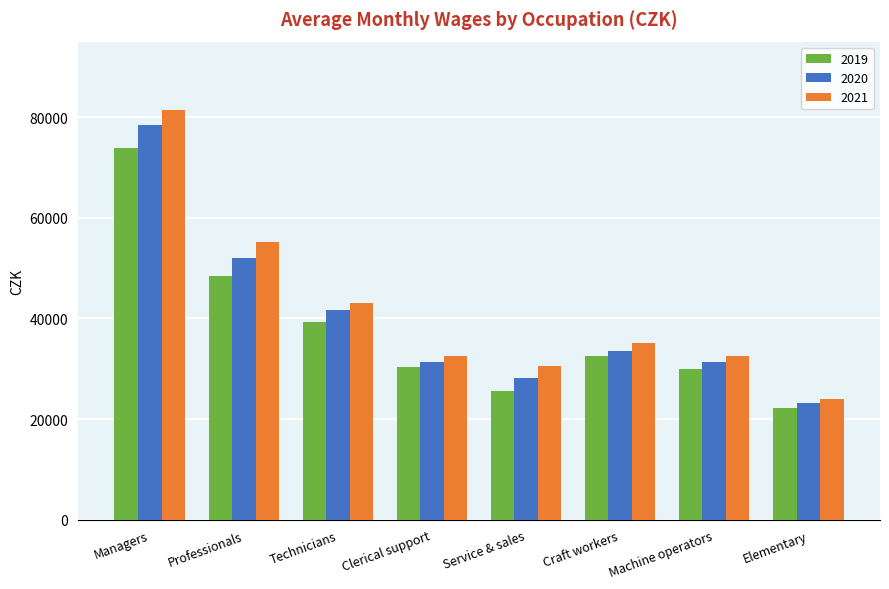

At which label is 2020 closest to 50876?

Professionals